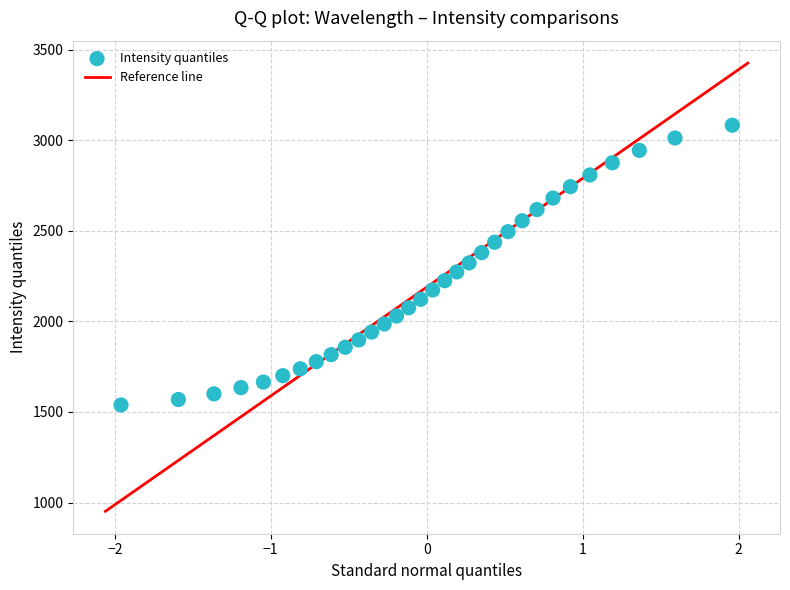

What is the range of X values (max minus min)?

3.9